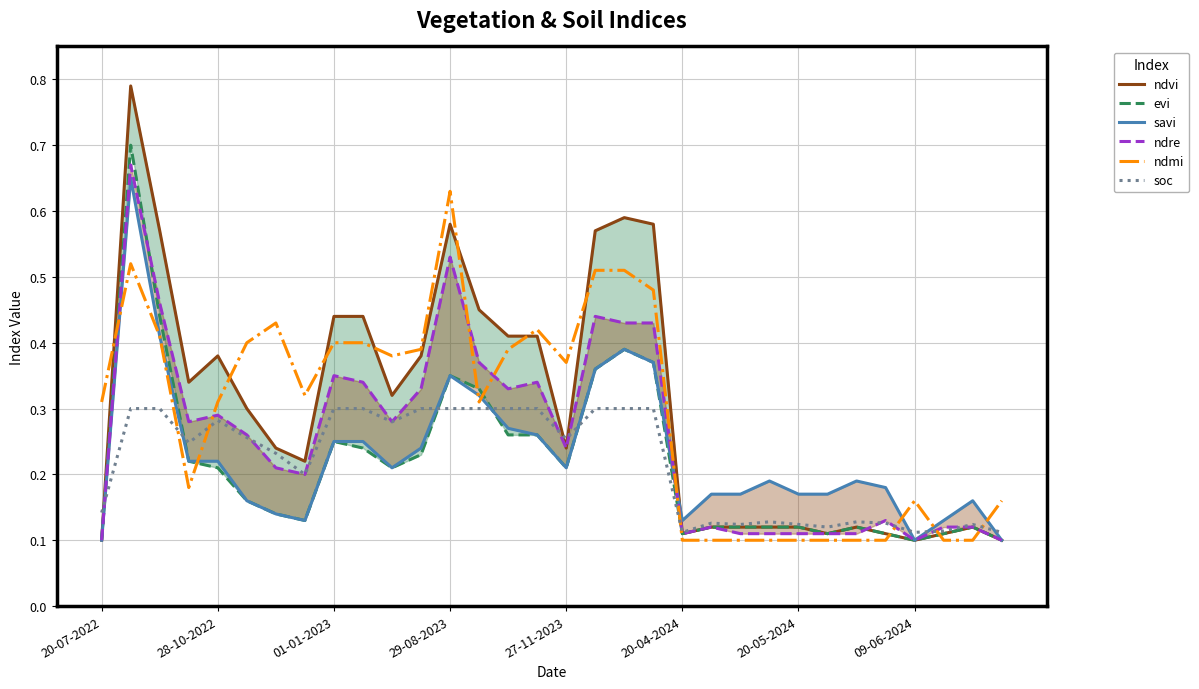

Reading left to right, transcribe all the data shown in this chart.

ndvi: 0.1	0.8	0.6	0.3	0.4	0.3	0.2	0.2	0.4	0.4	0.3	0.4	0.6	0.5	0.4	0.4	0.2	0.6	0.6	0.6	0.1	0.1	0.1	0.1	0.1	0.1	0.1	0.1	0.1	0.1	0.1	0.1
evi: 0.1	0.7	0.4	0.2	0.2	0.2	0.1	0.1	0.2	0.2	0.2	0.2	0.3	0.3	0.3	0.3	0.2	0.4	0.4	0.4	0.1	0.1	0.1	0.1	0.1	0.1	0.1	0.1	0.1	0.1	0.1	0.1
savi: 0.1	0.7	0.4	0.2	0.2	0.2	0.1	0.1	0.2	0.2	0.2	0.2	0.3	0.3	0.3	0.3	0.2	0.4	0.4	0.4	0.1	0.2	0.2	0.2	0.2	0.2	0.2	0.2	0.1	0.1	0.2	0.1
ndre: 0.1	0.7	0.5	0.3	0.3	0.3	0.2	0.2	0.3	0.3	0.3	0.3	0.5	0.4	0.3	0.3	0.2	0.4	0.4	0.4	0.1	0.1	0.1	0.1	0.1	0.1	0.1	0.1	0.1	0.1	0.1	0.1
ndmi: 0.3	0.5	0.4	0.2	0.3	0.4	0.4	0.3	0.4	0.4	0.4	0.4	0.6	0.3	0.4	0.4	0.4	0.5	0.5	0.5	0.1	0.1	0.1	0.1	0.1	0.1	0.1	0.1	0.2	0.1	0.1	0.2
soc: 0.1	0.3	0.3	0.2	0.3	0.3	0.2	0.2	0.3	0.3	0.3	0.3	0.3	0.3	0.3	0.3	0.3	0.3	0.3	0.3	0.1	0.1	0.1	0.1	0.1	0.1	0.1	0.1	0.1	0.1	0.1	0.1